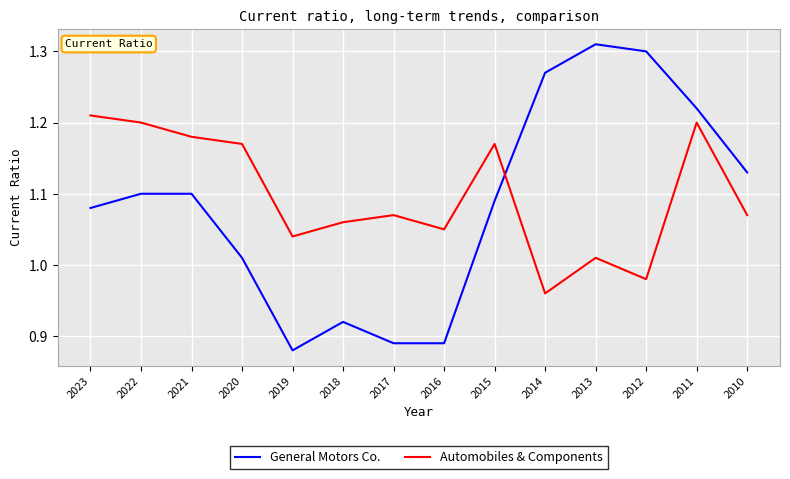

At 2017, list the series in order from smallest to largest.

General Motors Co., Automobiles & Components